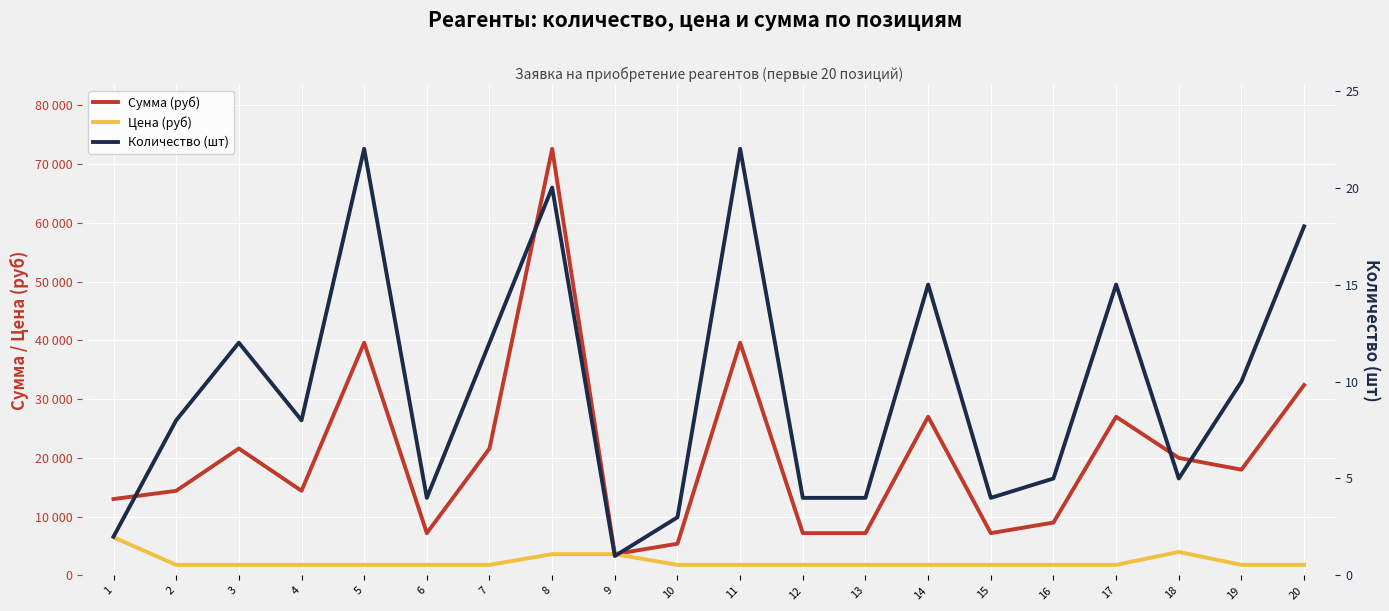

True or false: Сумма (руб) and Количество (шт) intersect in this chart.

False